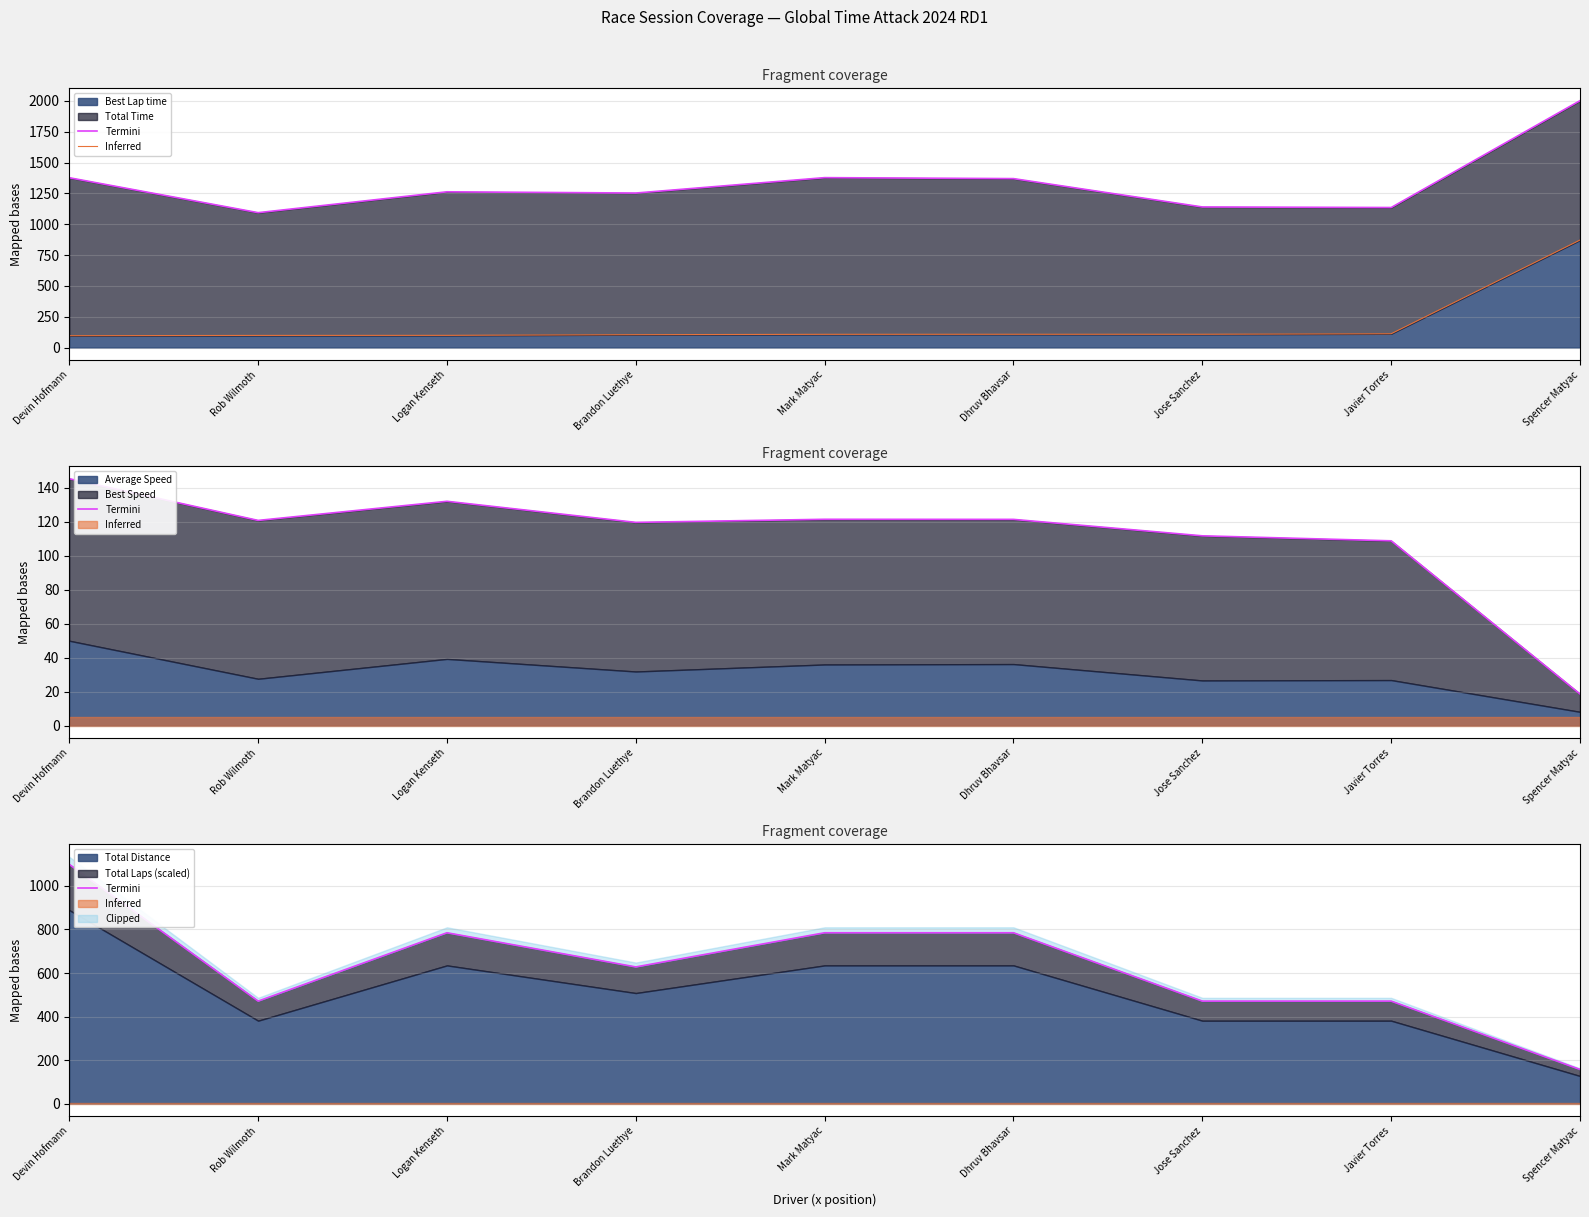

Read the Termini value at Jose Sanchez.

471.0